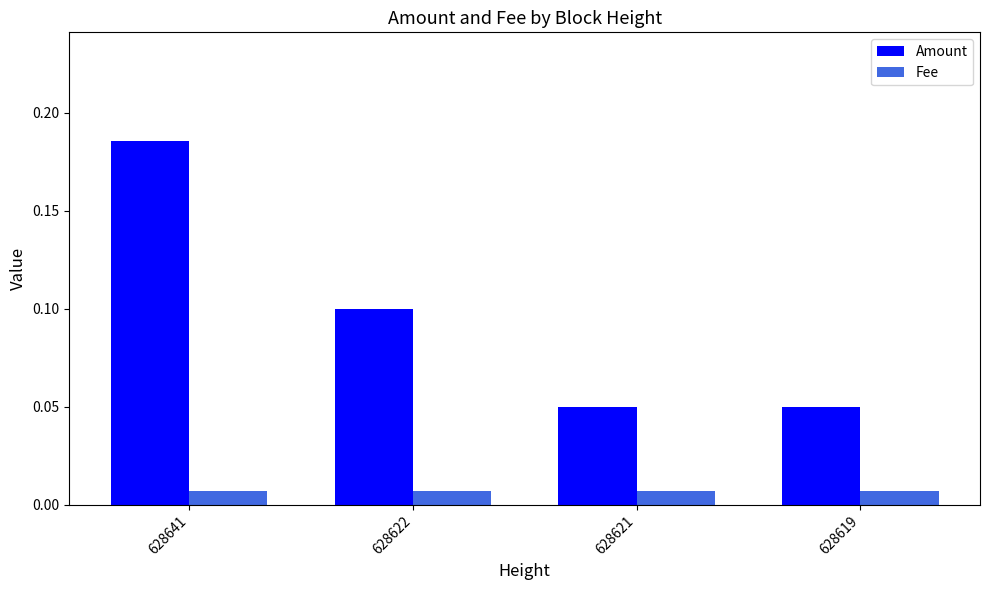

How many Amount values are between 0 and 1?

4